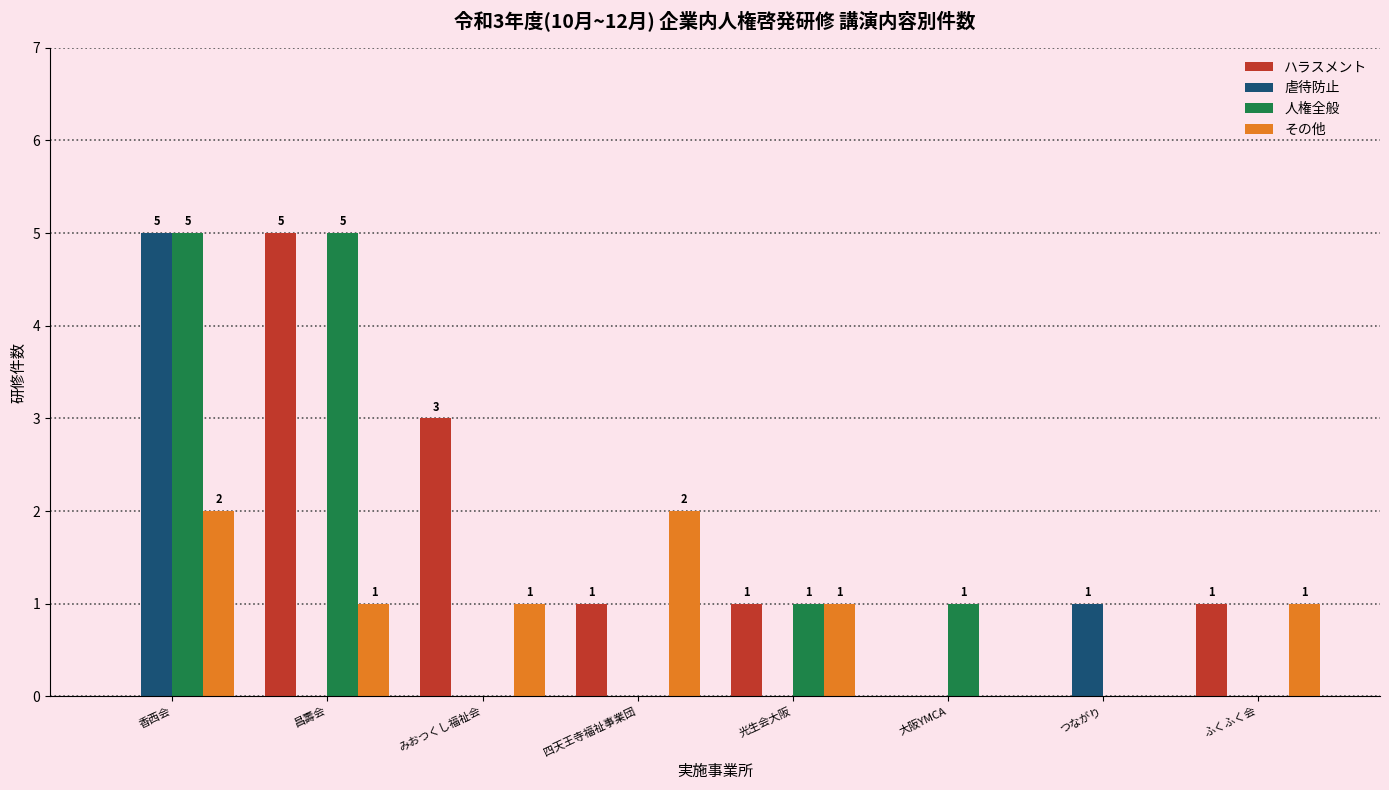

What is the sum of all 人権全般 values?

12